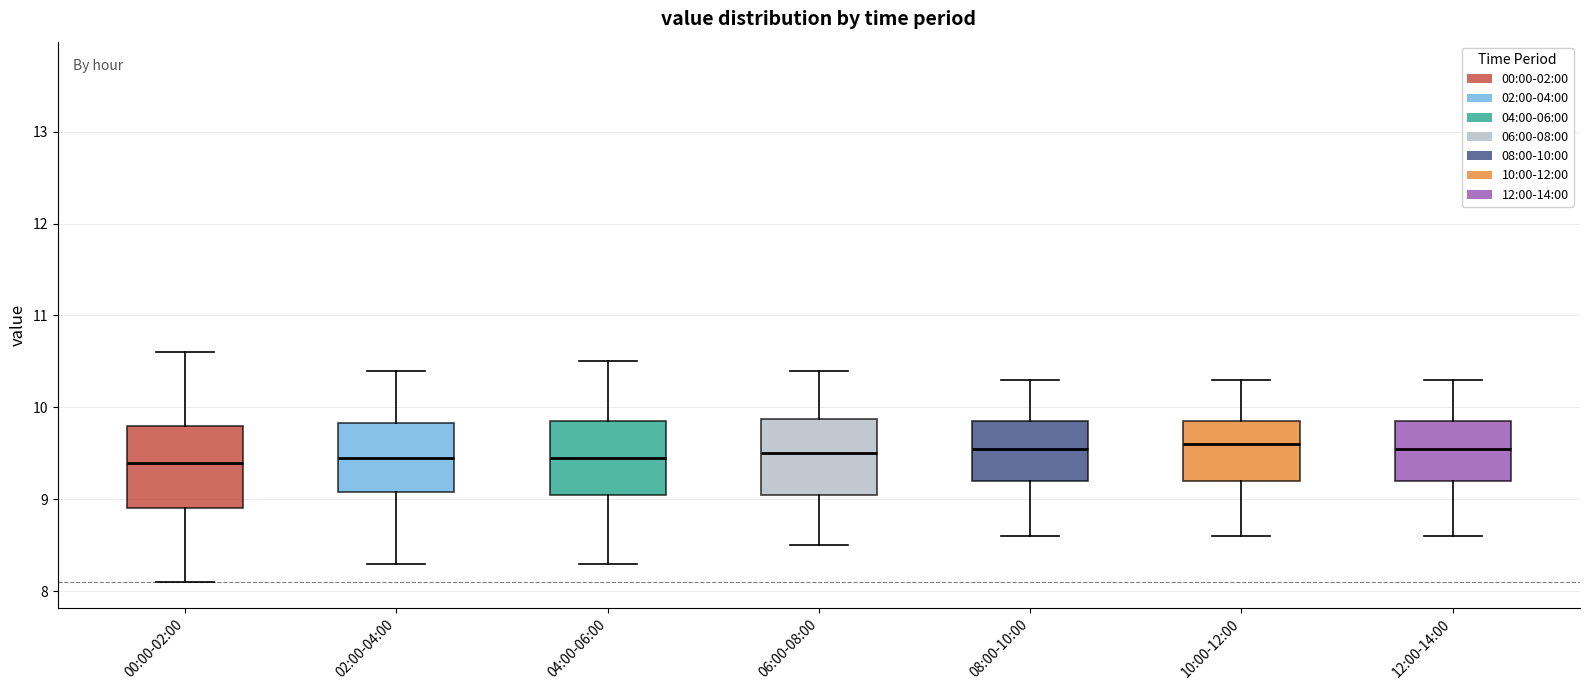

Reading left to right, read every box against the y-axis: the position of its median line, the range the box covers, and the ends of its whiskers. The values are not printed on the chart, so give them approximately, as read against the axis.

00:00-02:00: median 9.4, box 8.9 to 9.8, whiskers 8.1 to 10.6
02:00-04:00: median 9.5, box 9.1 to 9.8, whiskers 8.3 to 10.4
04:00-06:00: median 9.5, box 9.1 to 9.9, whiskers 8.3 to 10.5
06:00-08:00: median 9.5, box 9.1 to 9.9, whiskers 8.5 to 10.4
08:00-10:00: median 9.6, box 9.2 to 9.9, whiskers 8.6 to 10.3
10:00-12:00: median 9.6, box 9.2 to 9.9, whiskers 8.6 to 10.3
12:00-14:00: median 9.6, box 9.2 to 9.9, whiskers 8.6 to 10.3